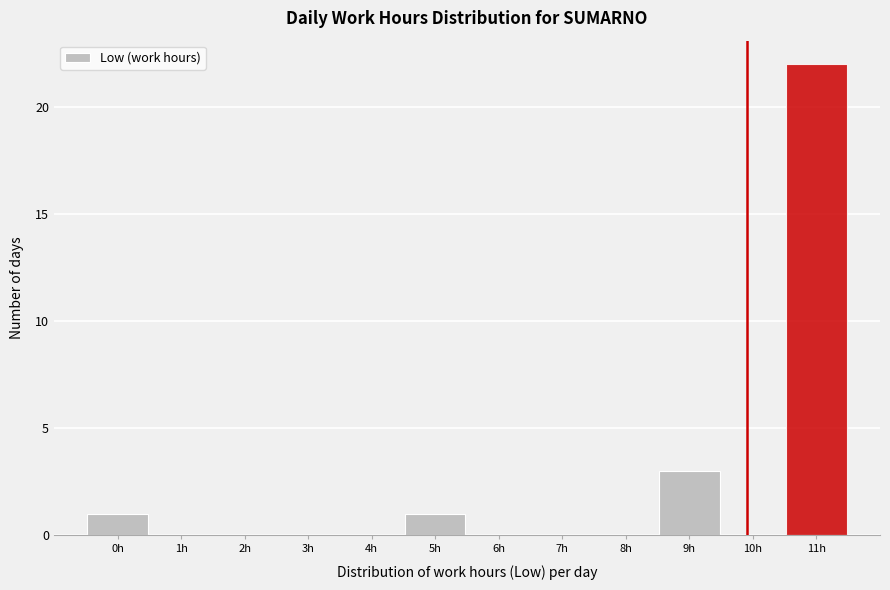

Reading right to left, what are all the values shown in this chart?

11h=22	10h=0	9h=3	8h=0	7h=0	6h=0	5h=1	4h=0	3h=0	2h=0	1h=0	0h=1